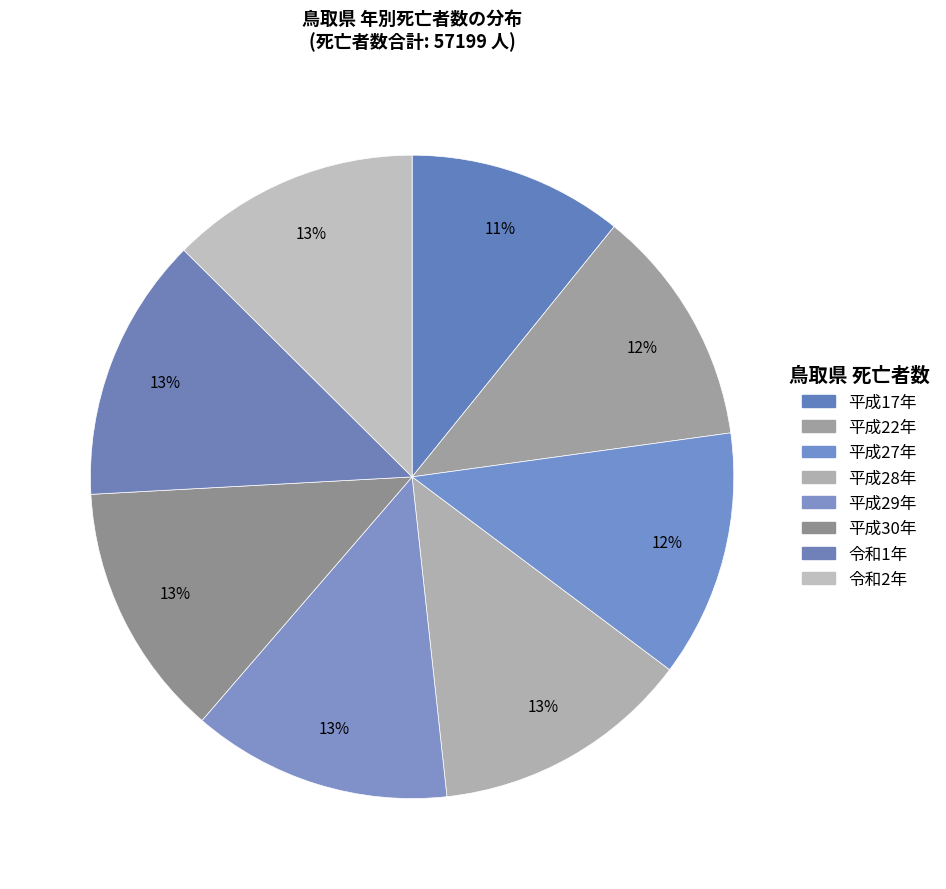

To the nearest percent, what is the difference between the largest and smallest slice percentages?

3%